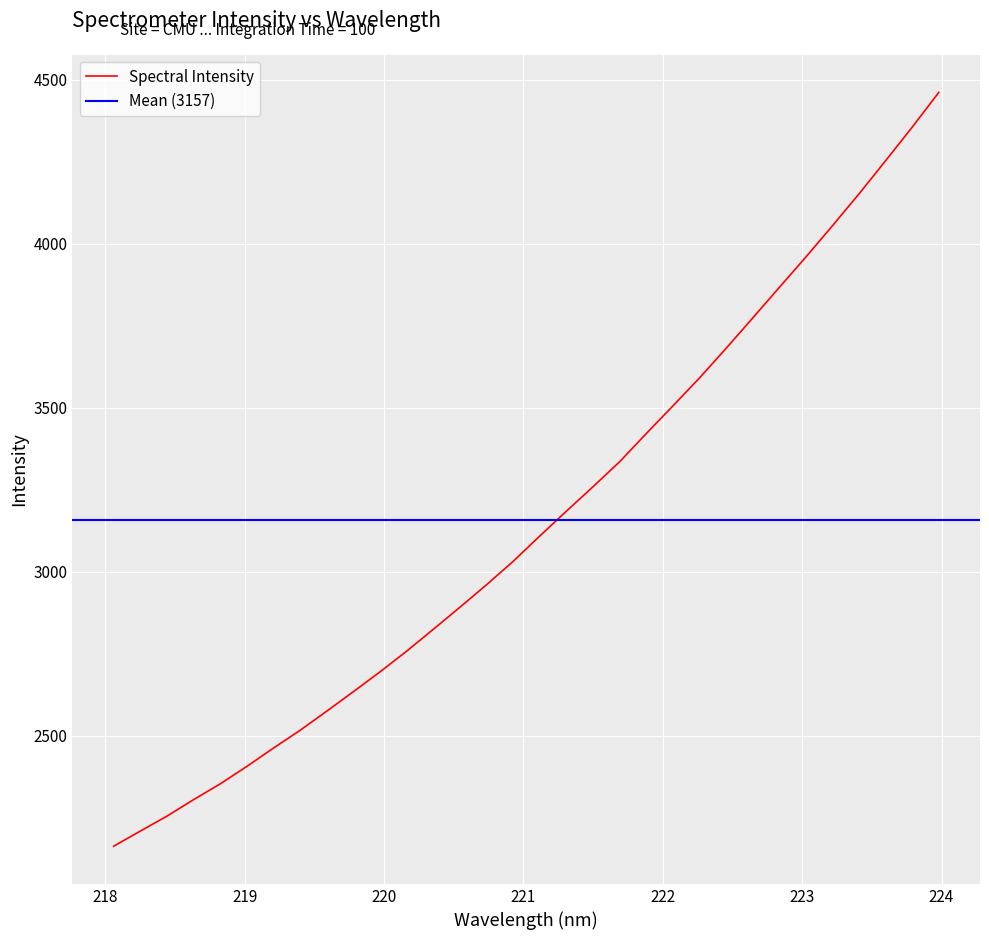

Approximately how many times larger is the value at 219.2067 compared to 218.8244?

1.0